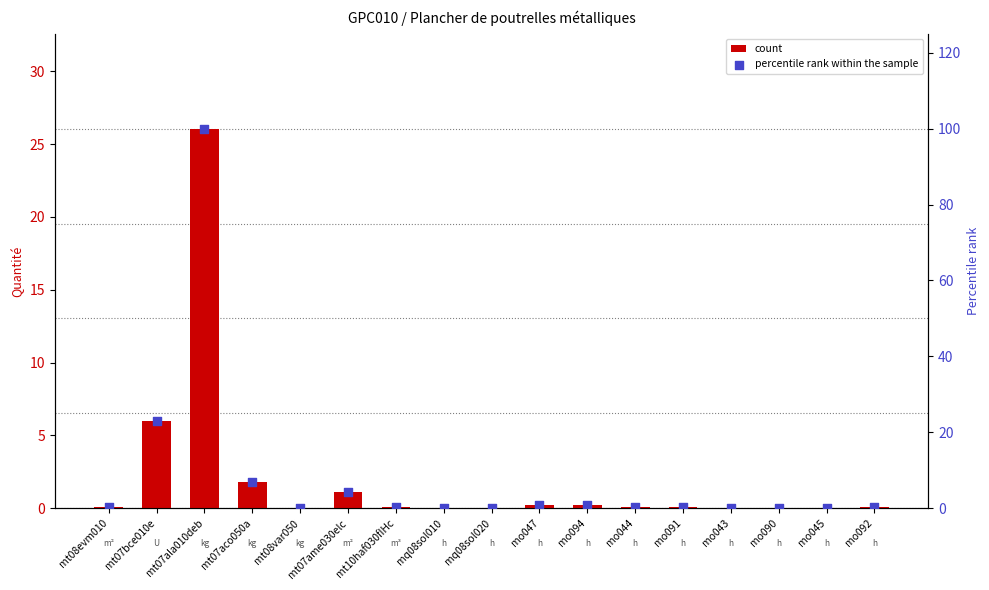

Which series contains the lowest Y value?

count